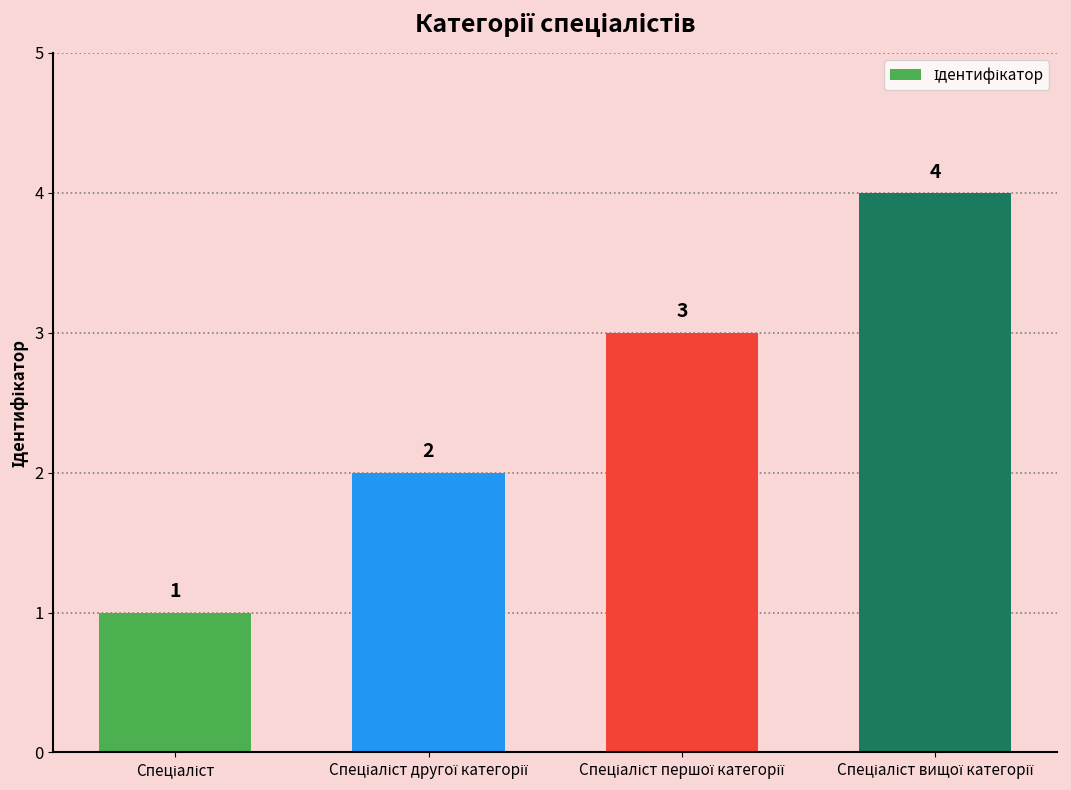

What is the maximum value shown in the chart?

4